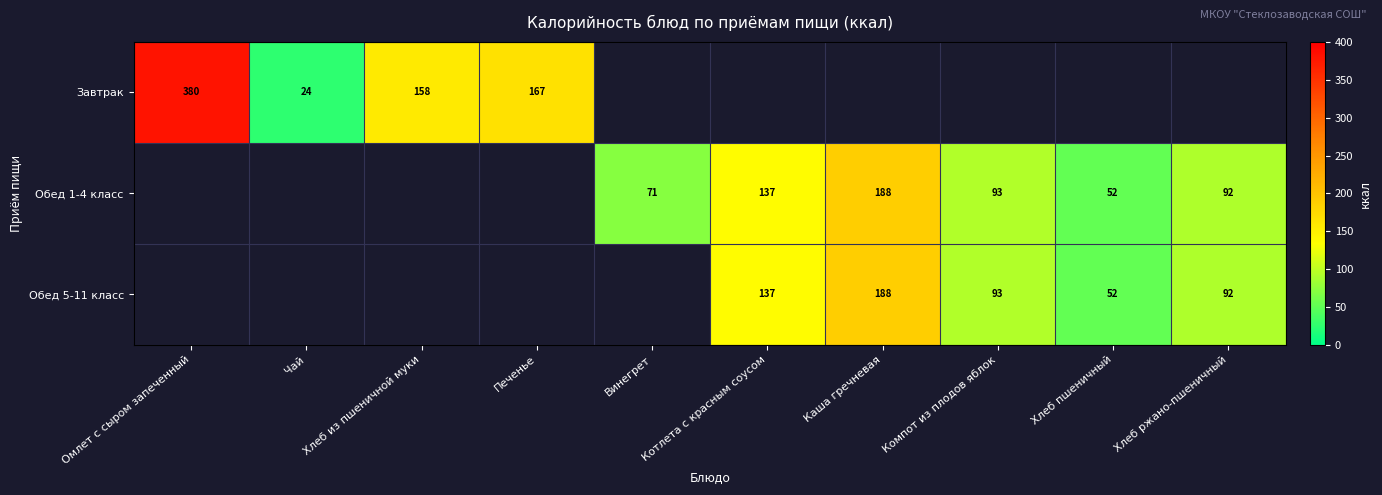

Is the value of Завтрак at Хлеб ржано-пшеничный greater than the value of Обед 1-4 класс at Каша гречневая?

No